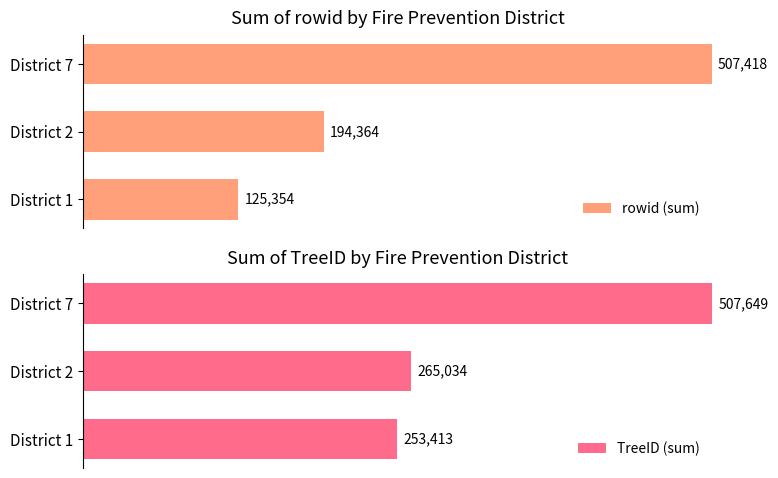

Where does the rowid (sum) series first go above 38?

District 2